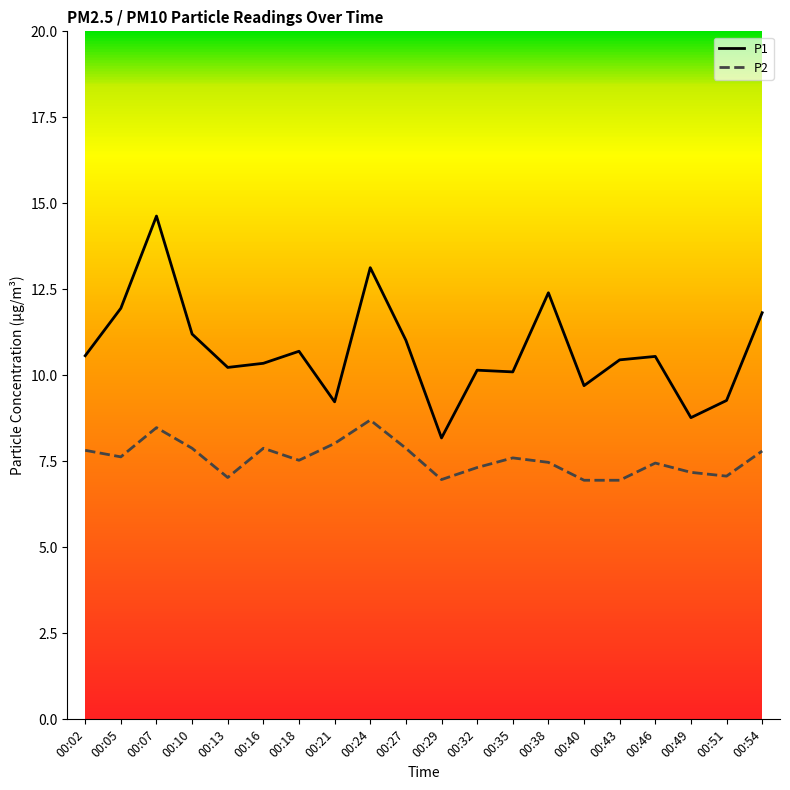

In P2, how many points are higher than both neighbors (excluding endpoints)?

5